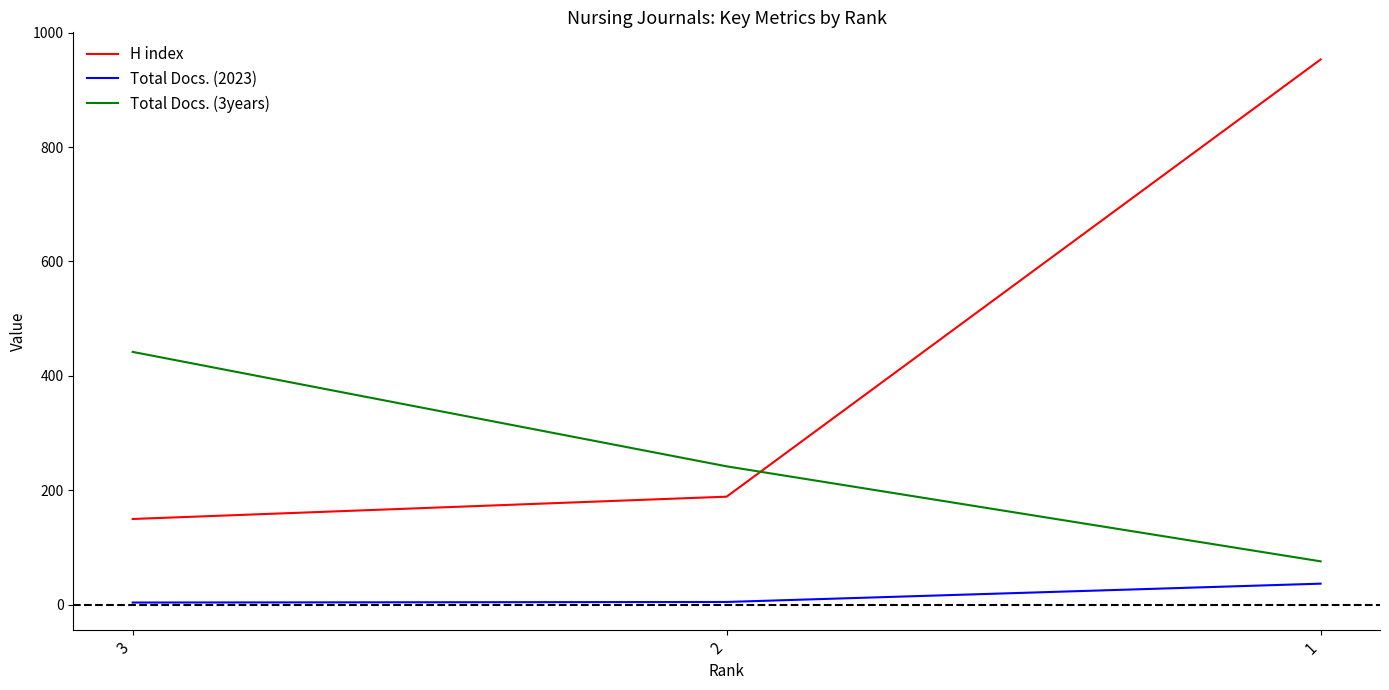

Which category has the highest value in the Total Docs. (3years) series?

3